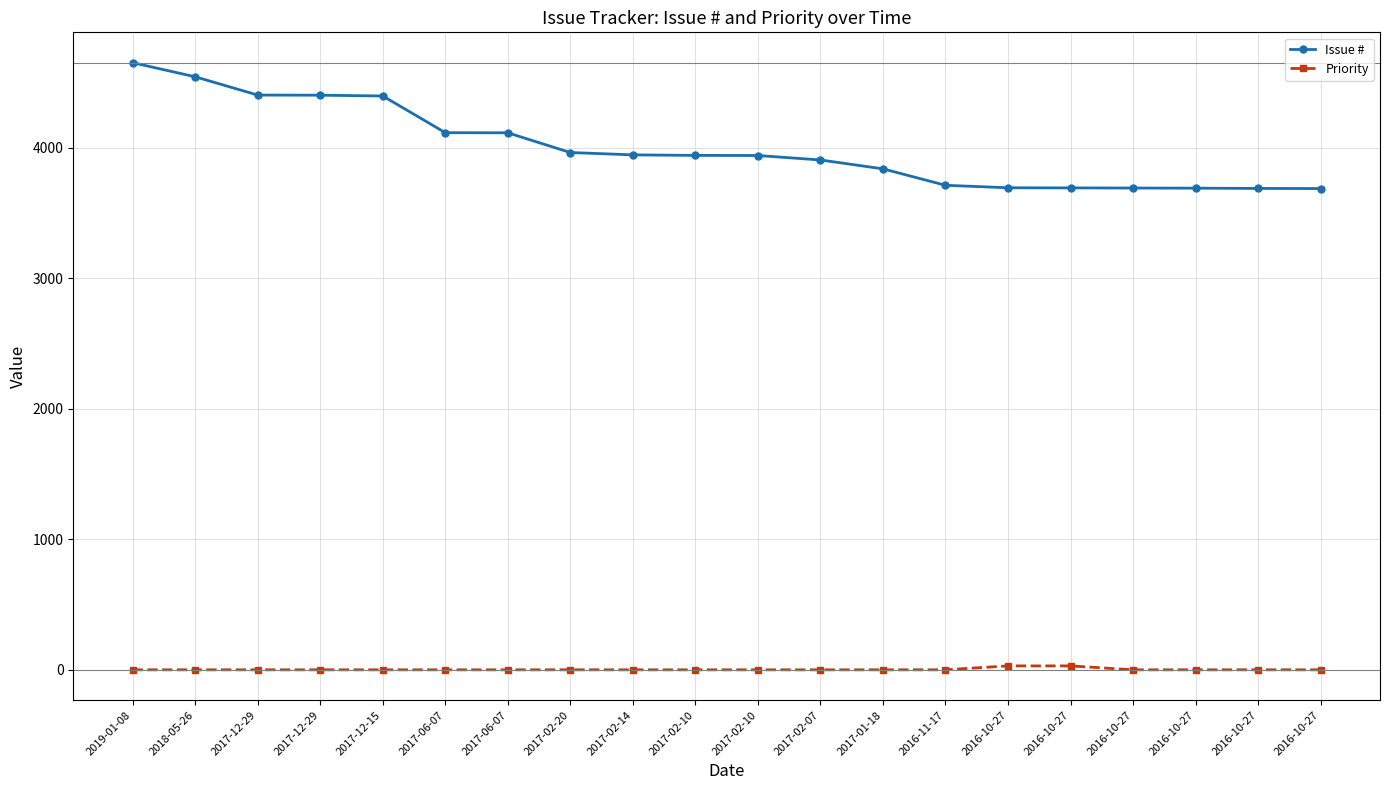

Reading left to right, what are all the values shown in this chart?

Issue #: 2019-01-08=4650	2018-05-26=4542	2017-12-29=4402	2017-12-29=4401	2017-12-15=4395	2017-06-07=4114	2017-06-07=4113	2017-02-20=3962	2017-02-14=3944	2017-02-10=3940	2017-02-10=3939	2017-02-07=3905	2017-01-18=3837	2016-11-17=3711	2016-10-27=3692	2016-10-27=3691	2016-10-27=3690	2016-10-27=3689	2016-10-27=3687	2016-10-27=3686
Priority: 2019-01-08=0	2018-05-26=0	2017-12-29=0	2017-12-29=0	2017-12-15=0	2017-06-07=0	2017-06-07=0	2017-02-20=0	2017-02-14=0	2017-02-10=0	2017-02-10=0	2017-02-07=0	2017-01-18=0	2016-11-17=0	2016-10-27=30	2016-10-27=30	2016-10-27=0	2016-10-27=0	2016-10-27=0	2016-10-27=0